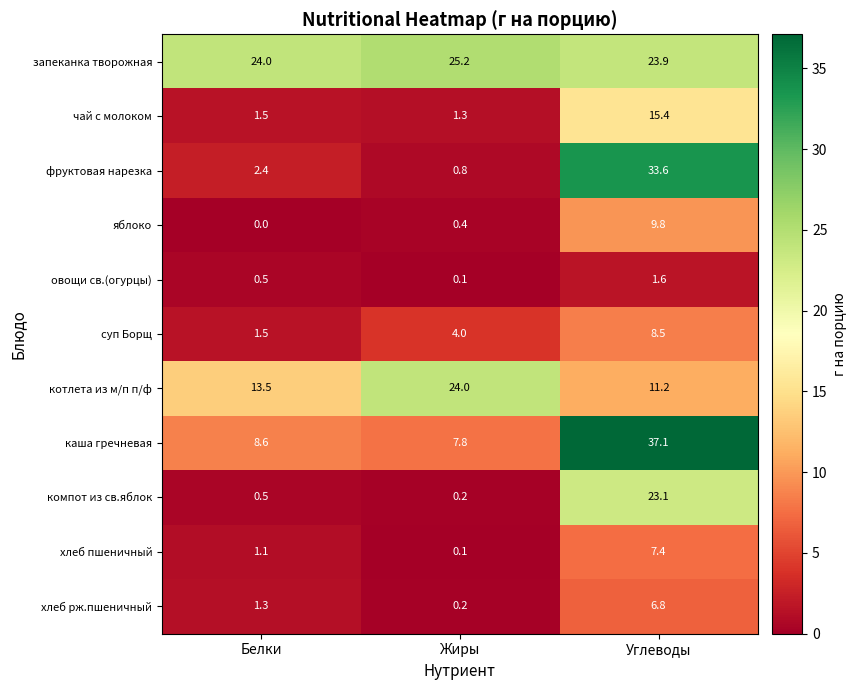

Which series has the widest spread of values?

фруктовая нарезка